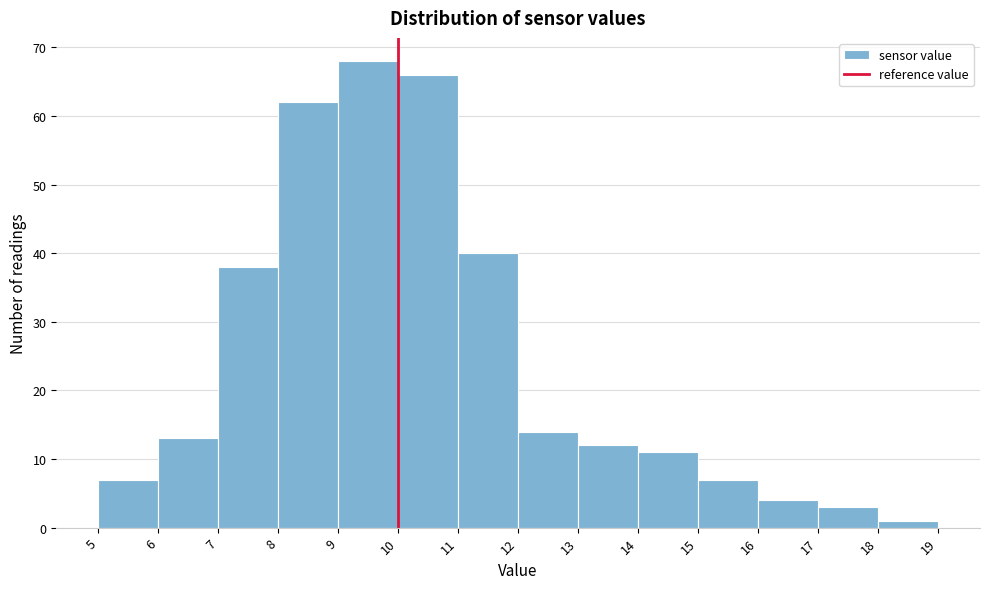

Reading left to right, list every bar in this chart as the range it spans on the x-axis followed by its height. The values are not printed on the chart, so give them approximately, as read against the axis.

5 to 6: 7
6 to 7: 13
7 to 8: 38
8 to 9: 62
9 to 10: 68
10 to 11: 66
11 to 12: 40
12 to 13: 14
13 to 14: 12
14 to 15: 11
15 to 16: 7
16 to 17: 4
17 to 18: 3
18 to 19: 1